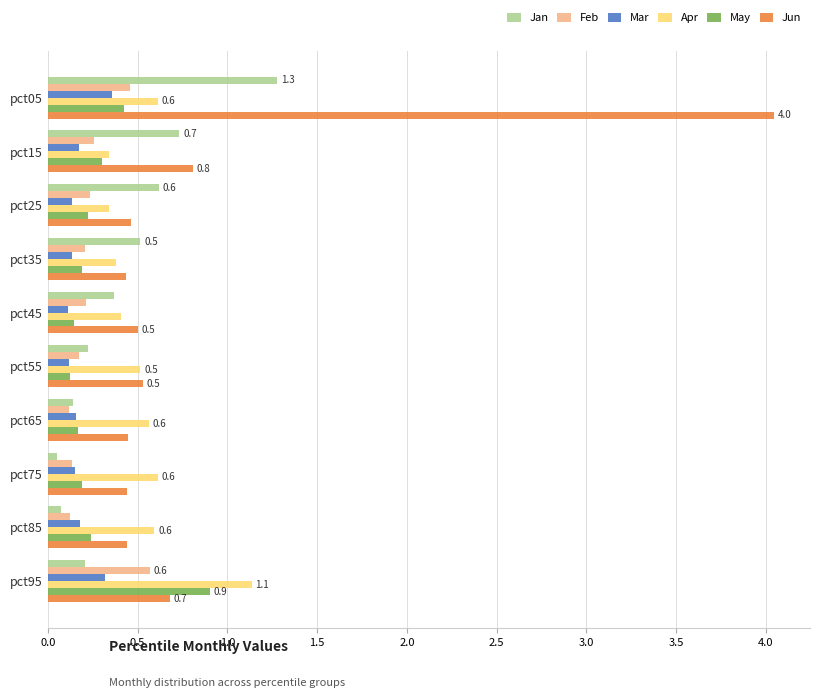

At how many categories does at least one series exceed 3?

1